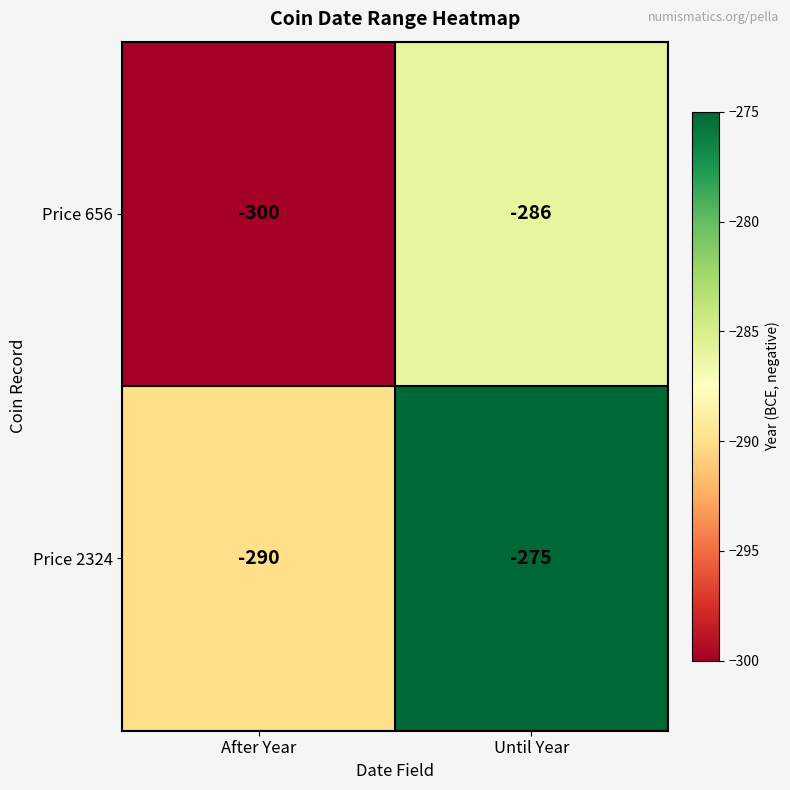

Which series has the widest spread of values?

Price 2324